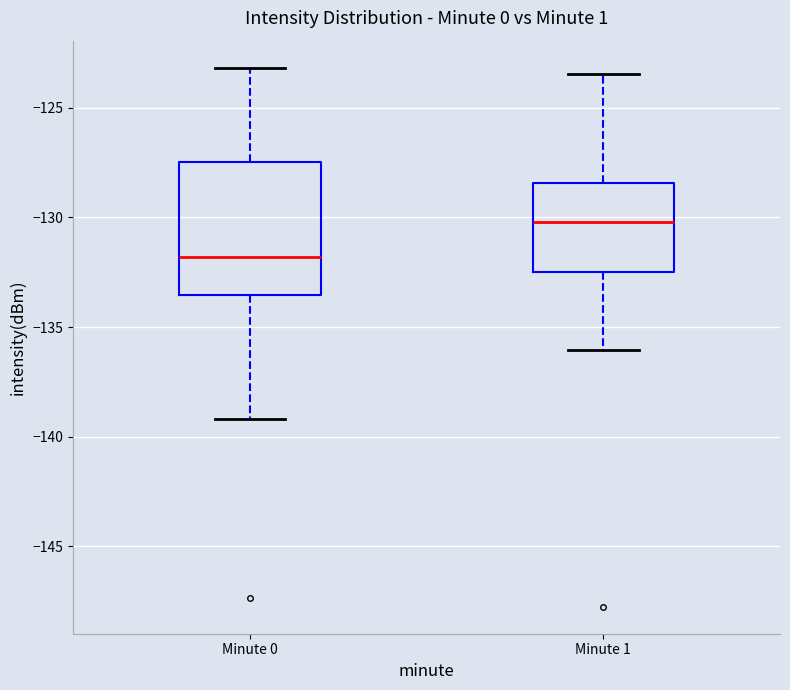

Reading left to right, transcribe this box plot: for each box, give where its median line is, the range the box spans, and where its two whiskers end, as read against the y-axis. The values are not printed on the chart, so give them approximately, as read against the axis.

Minute 0: median -132.0, box -133.5 to -127.5, whiskers -139.0 to -123.0
Minute 1: median -130.0, box -132.5 to -128.5, whiskers -136.0 to -123.5